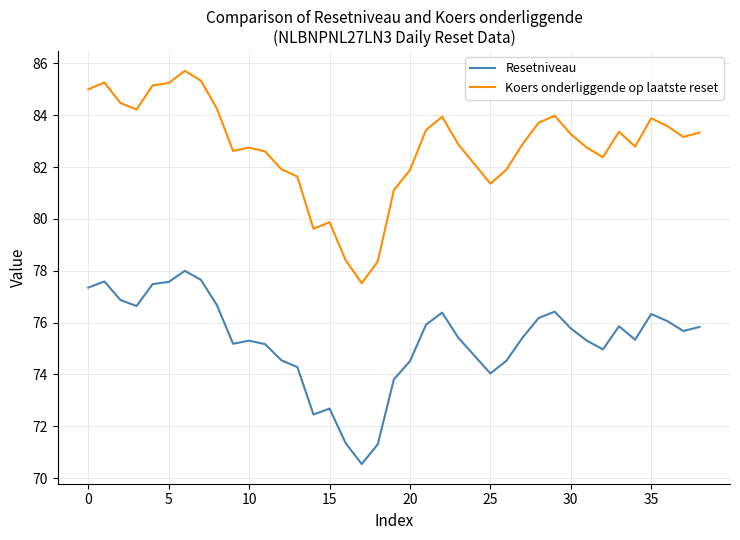

Which series has the largest total across all categories?

Koers onderliggende op laatste reset